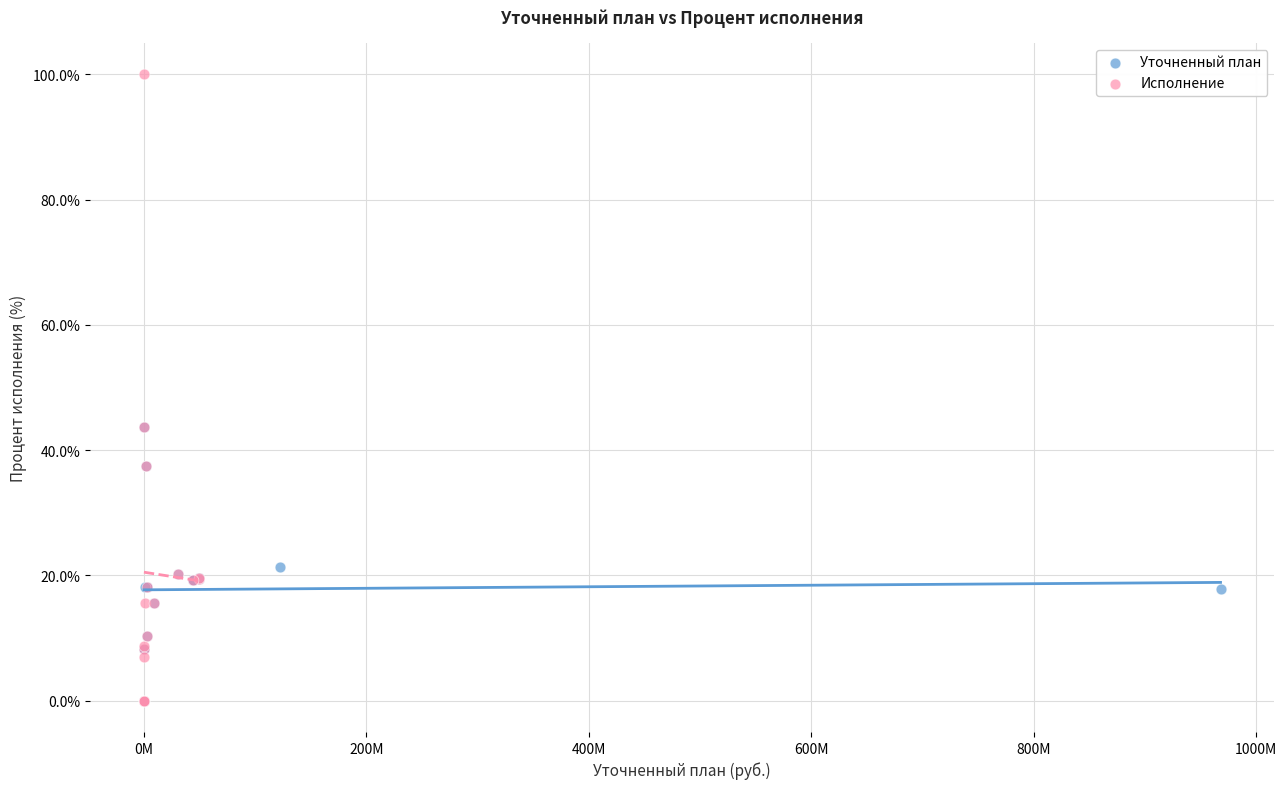

Which series has the widest spread of Y values?

Исполнение